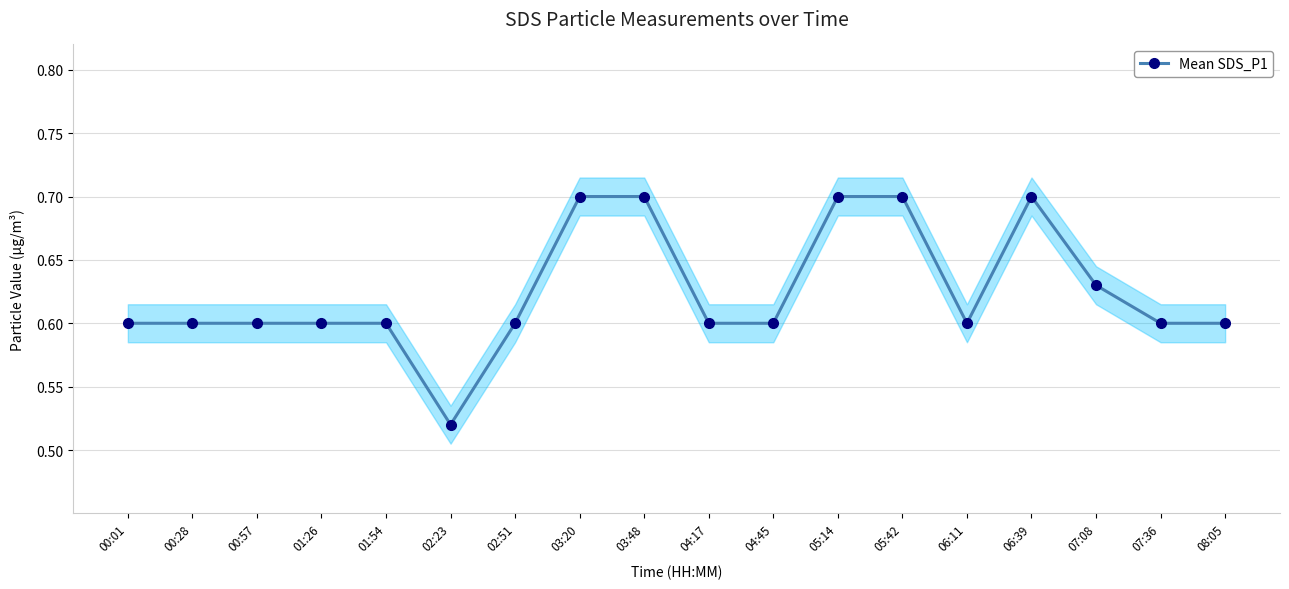

How many values are between 0 and 1?

18